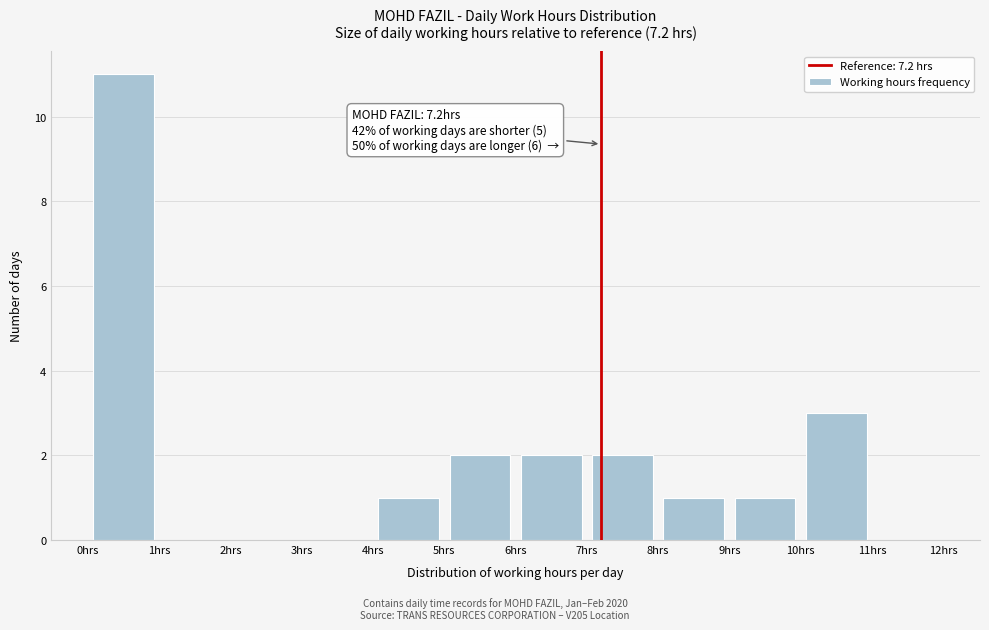

Which range on the x-axis has the tallest bar?

0 to 1